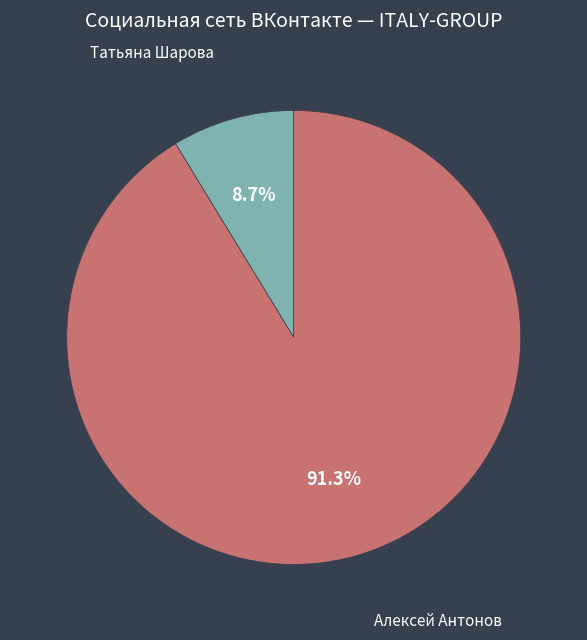

How many segments does this pie chart have?

2